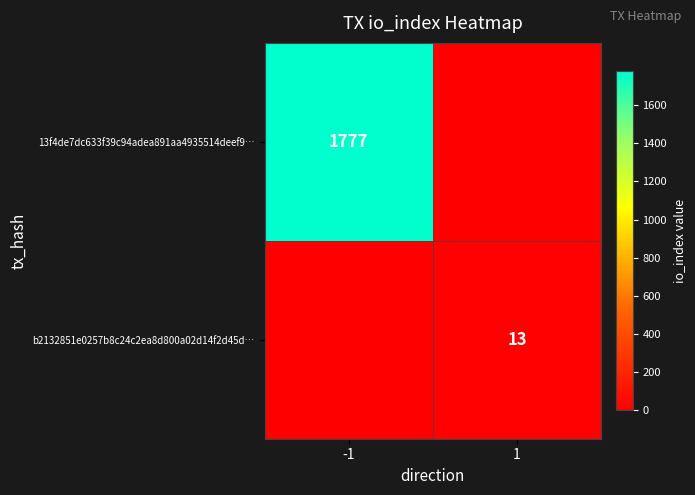

What is the spread (max minus min) of values at -1?

1777